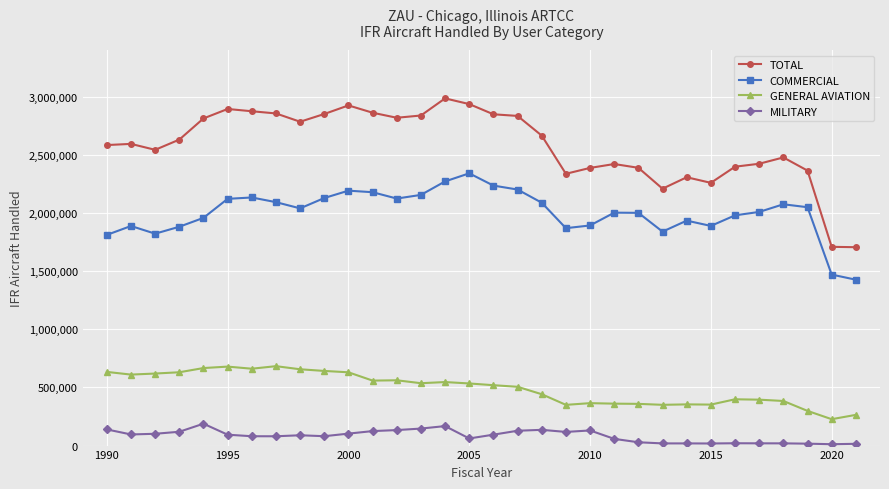

Rank the series by their maximum value, from highest to lowest.

TOTAL, COMMERCIAL, GENERAL AVIATION, MILITARY